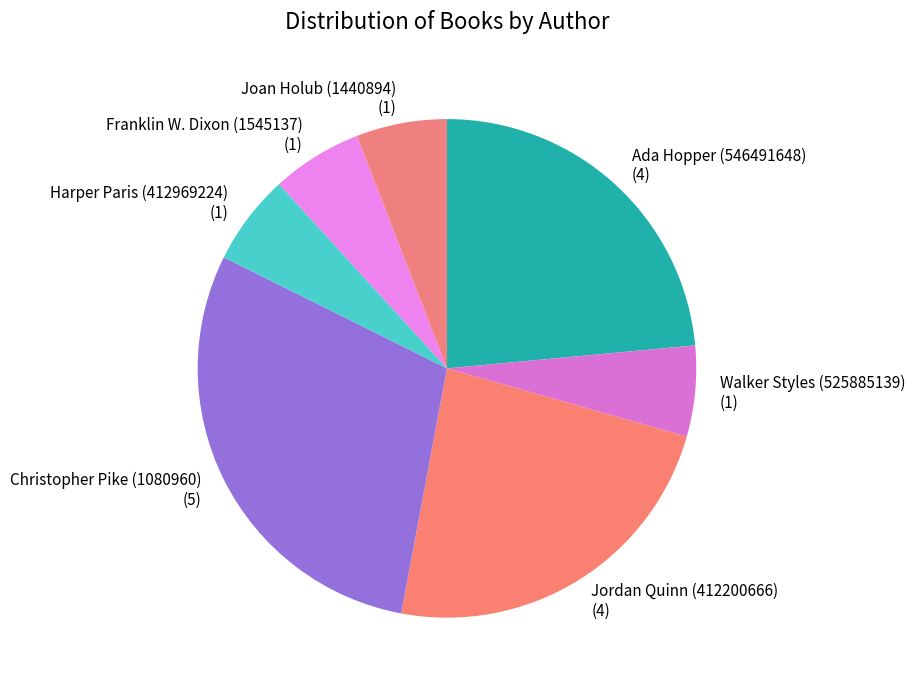

Do Franklin W. Dixon (1545137) and Ada Hopper (546491648) together represent more than half of the pie?

No